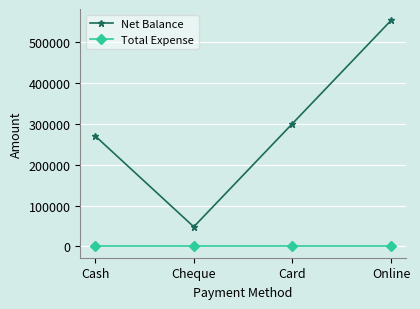

Count the number of data series in this chart.

2